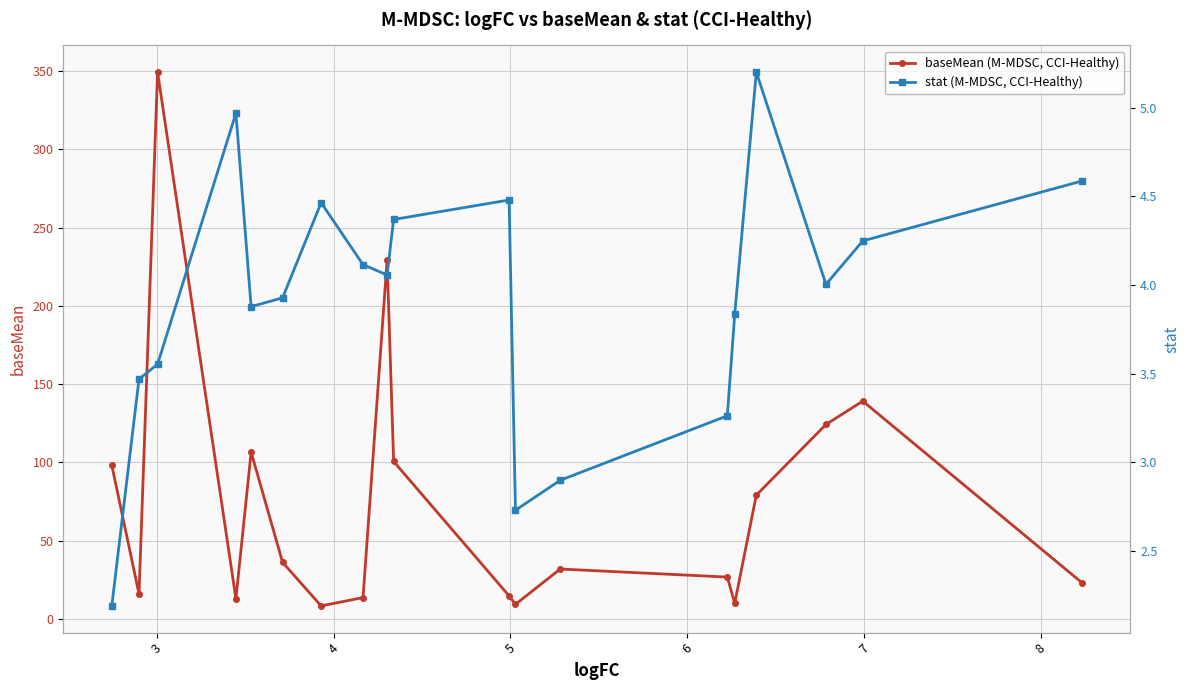

What is the minimum value for baseMean (M-MDSC, CCI-Healthy)?

8.3